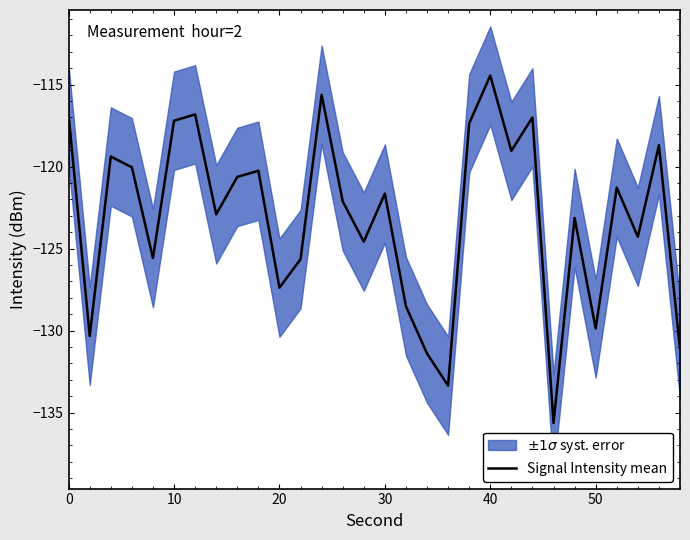

The value of Signal Intensity mean at 10 is -117.2. True or false?

True